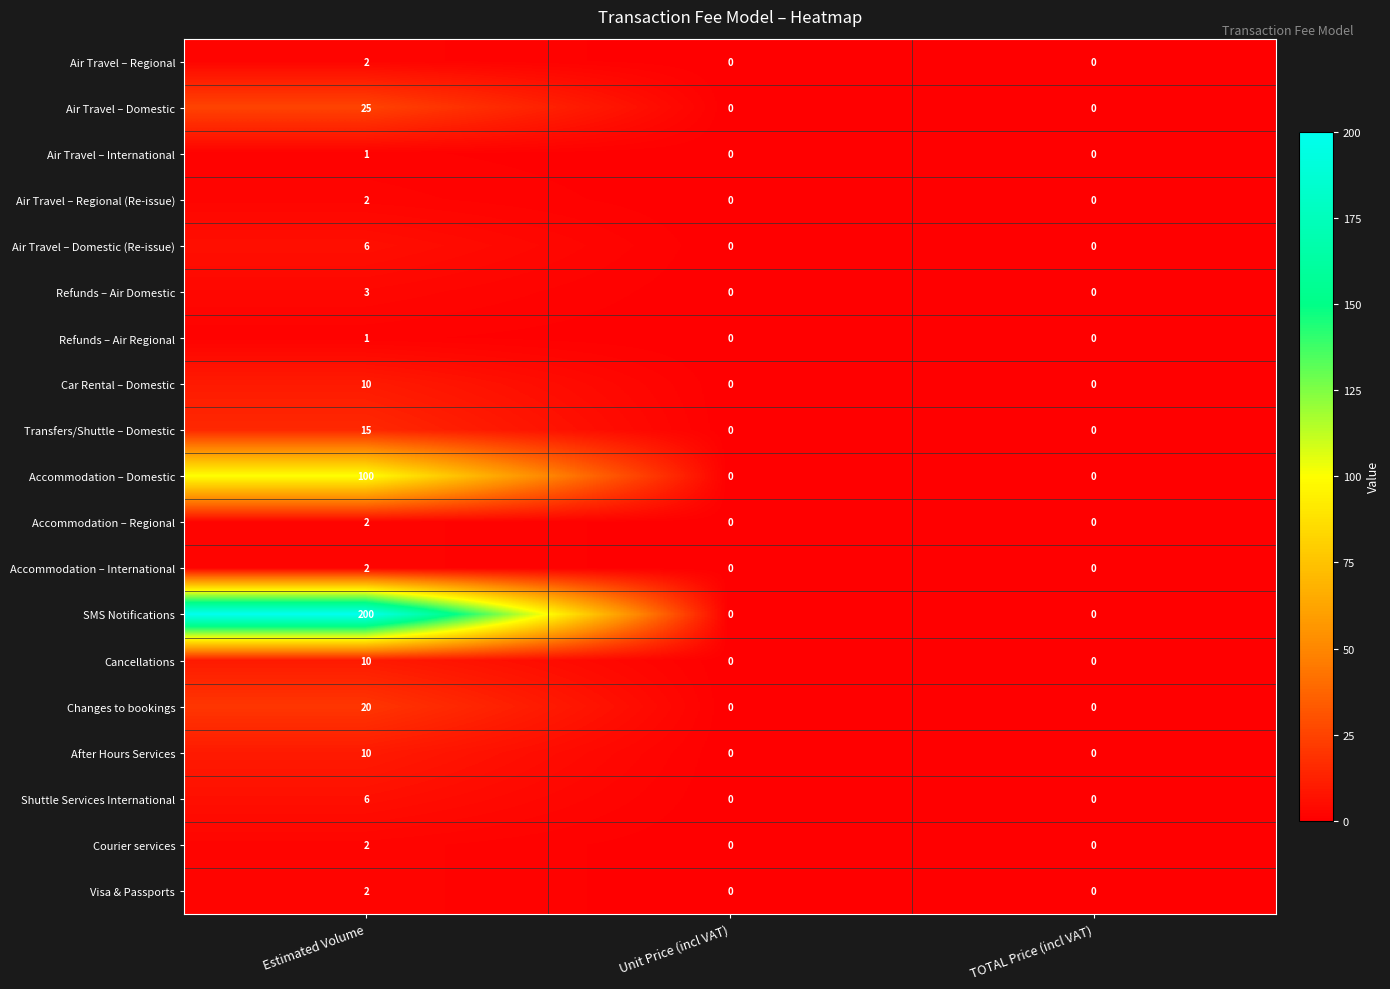

At which category is the sum across all series the highest?

Estimated Volume